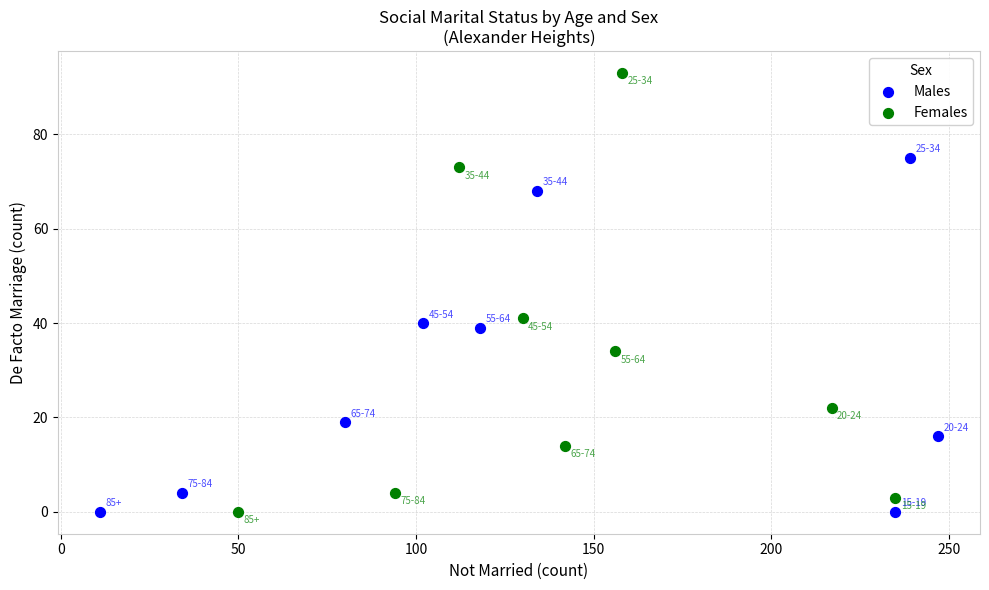

What are all the series names shown in the legend?

Males, Females